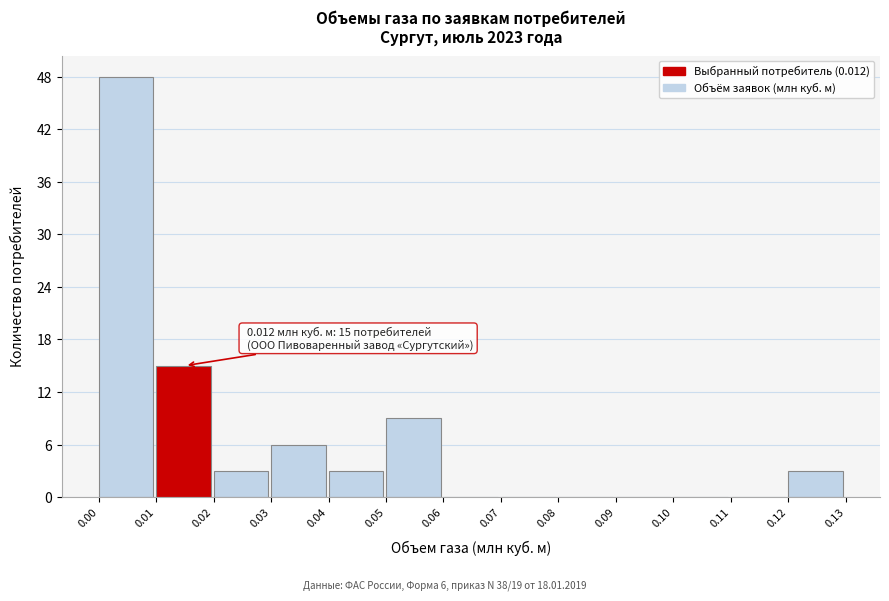

Over which range of the x-axis is the bar tallest?

0.00 to 0.01